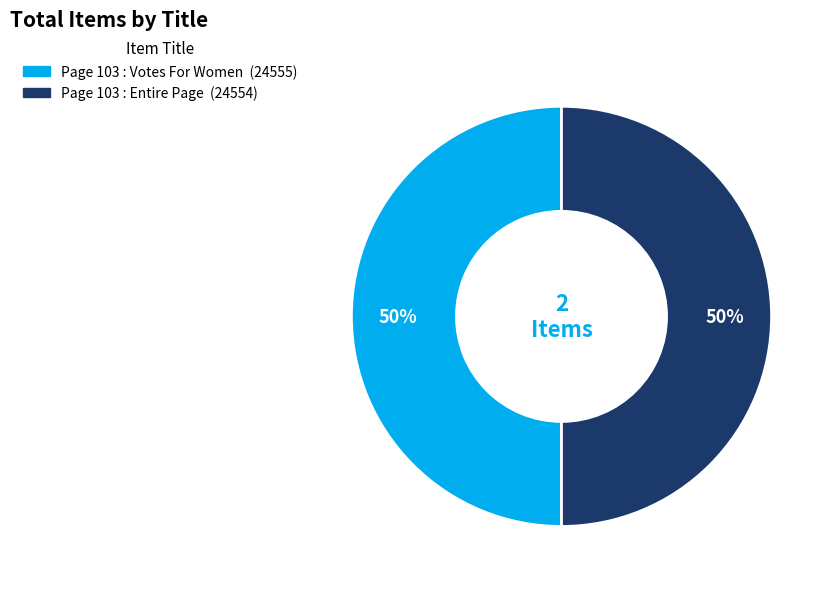

What is the ratio of the value at Page 103 : Votes For Women to the value at Page 103 : Entire Page?

1.0